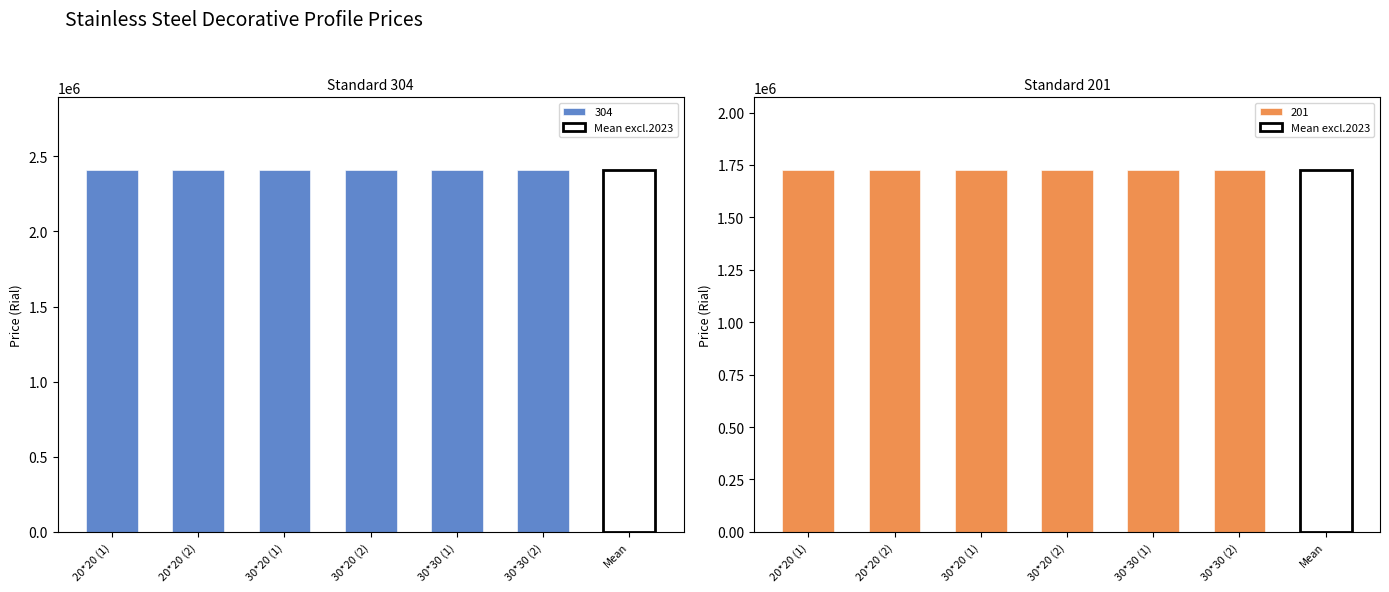

Reading left to right, list all the values displayed in this chart.

304: 2410682	2410682	2410682	2410682	2410682	2410682
201: 1727273	1727273	1727273	1727273	1727273	1727273